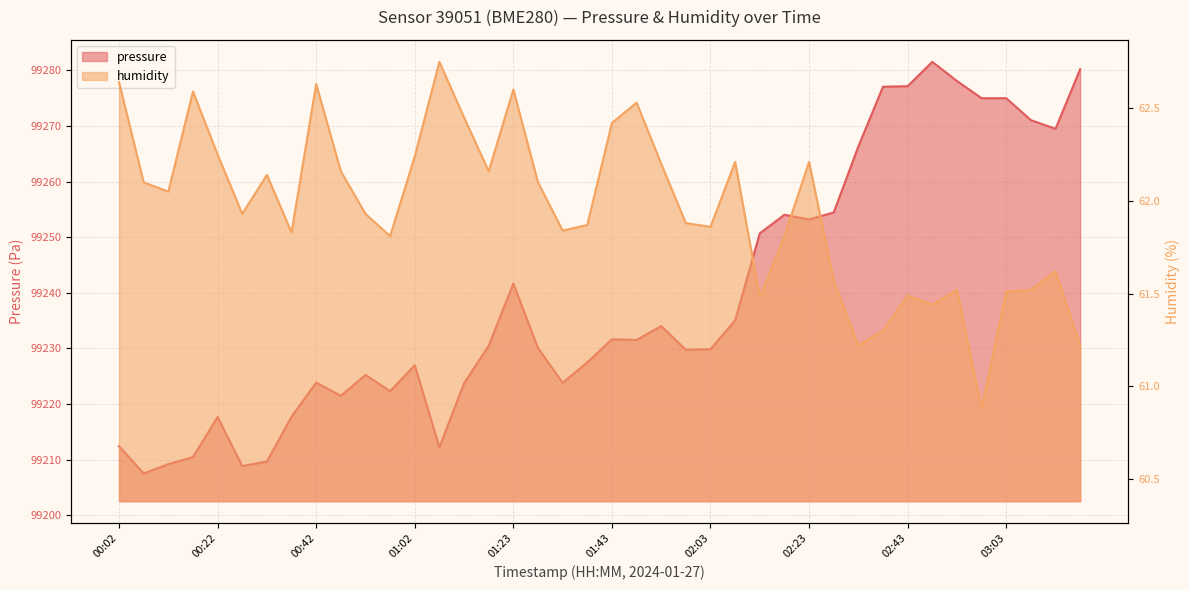

Where is humidity nearest to the value 61?

02:58